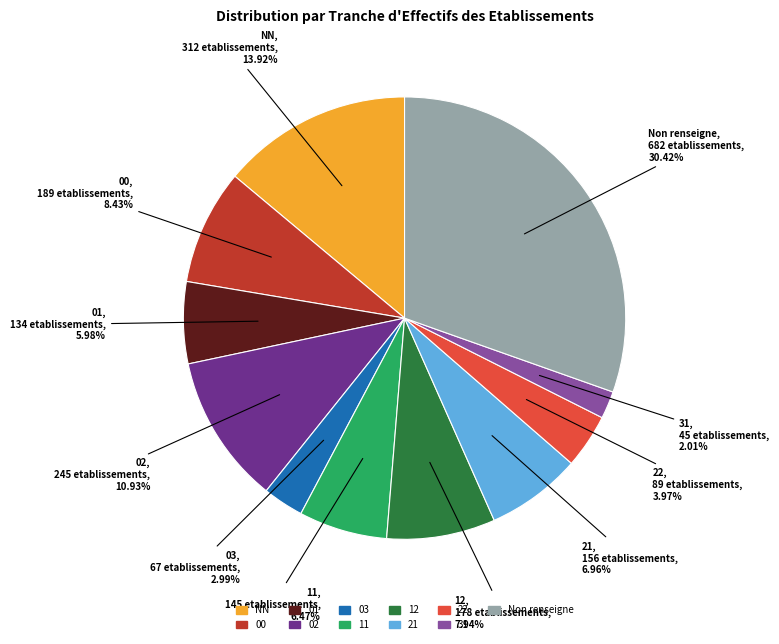

Does any single category account for the majority?

No